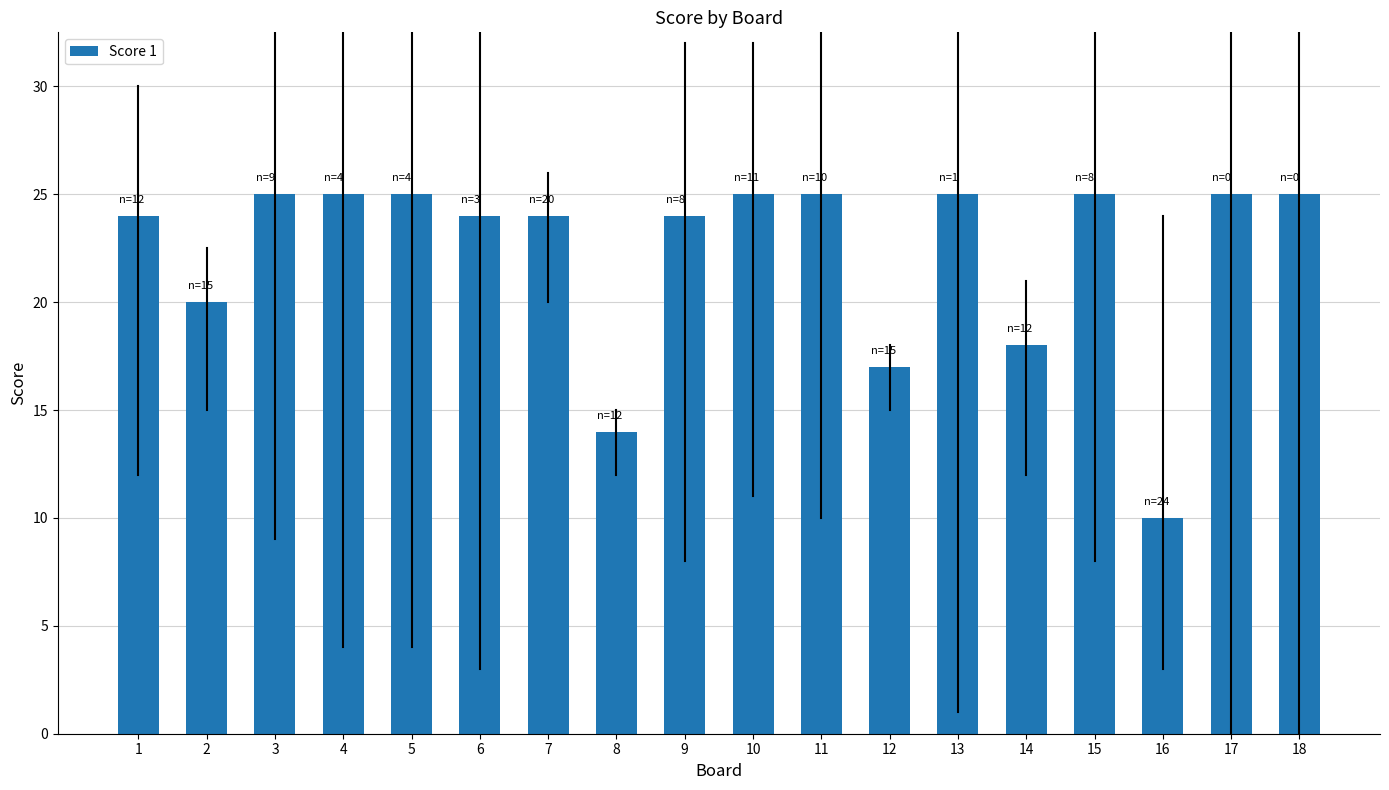

What is the maximum value shown in the chart?

25